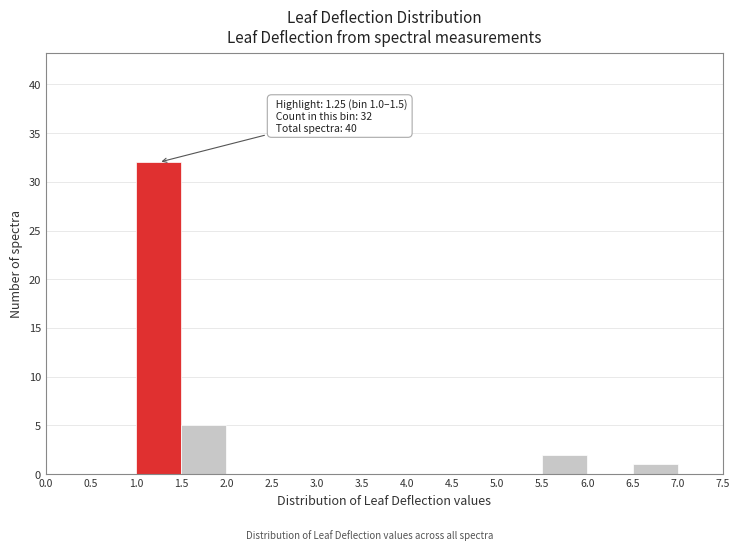

Over which range of the x-axis is the bar tallest?

1.0 to 1.5